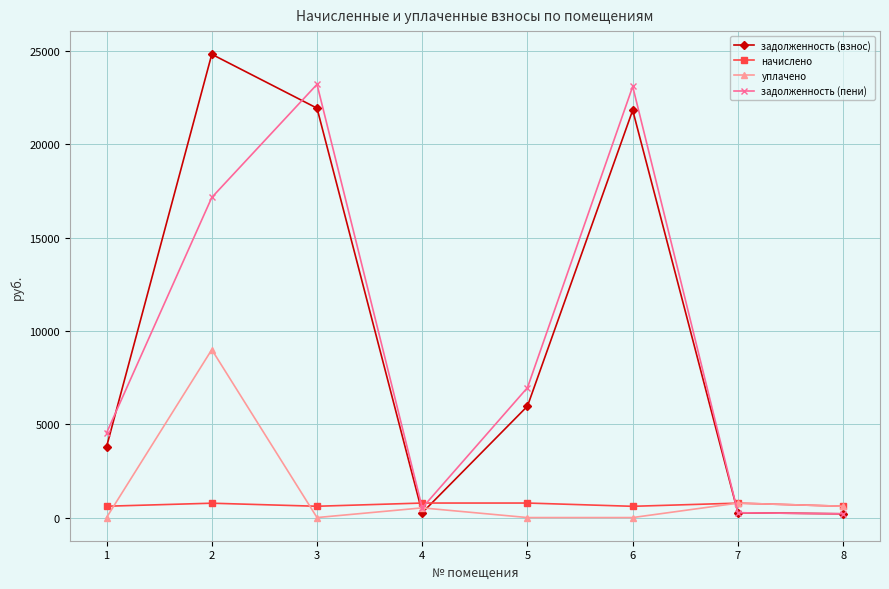

Which series has the widest spread of values?

задолженность (взнос)